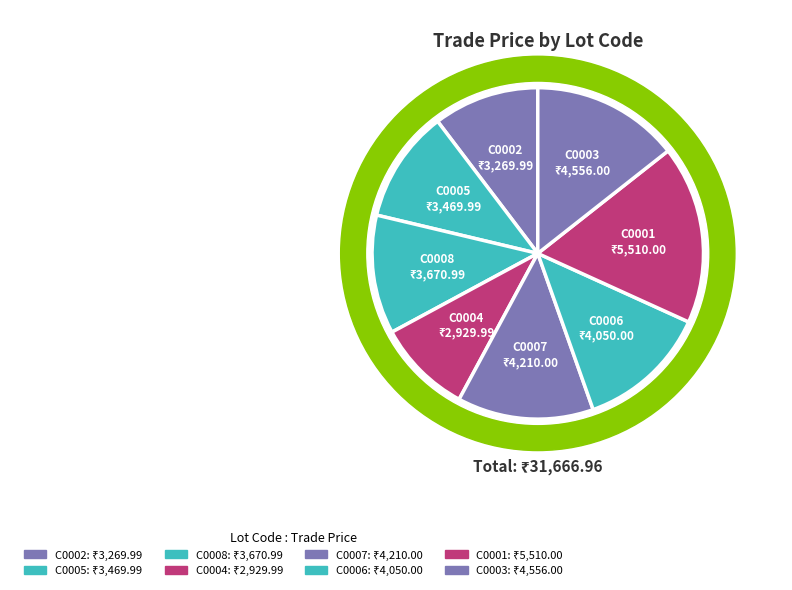

How many slices are in this pie chart?

8